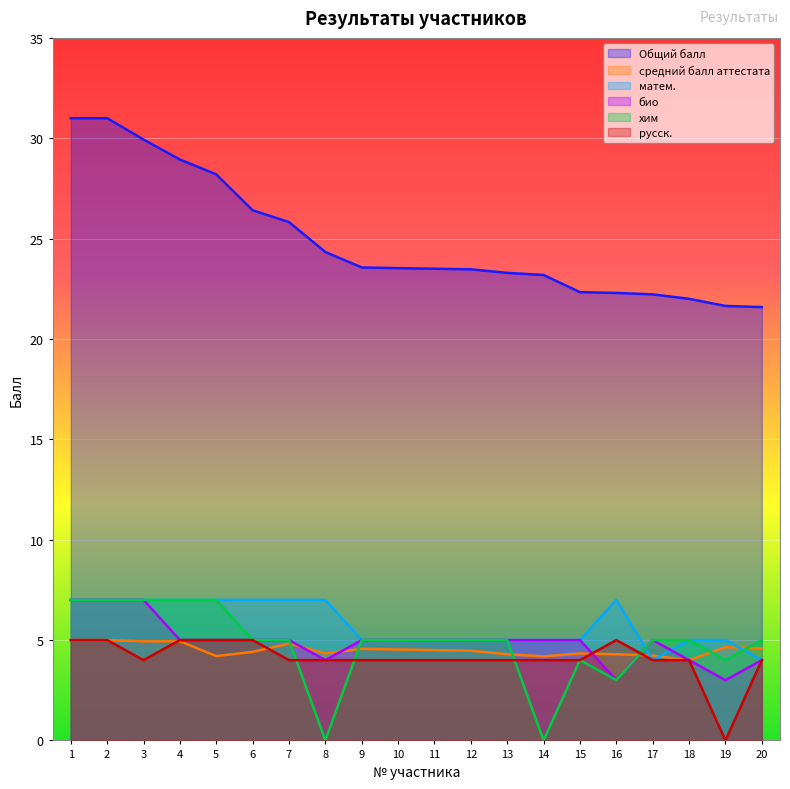

True or false: средний балл аттестата has more than 2 points higher than both neighbors.

True